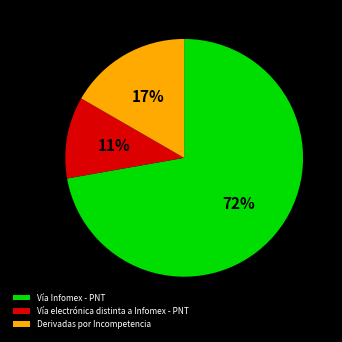

To the nearest percent, what portion does Vía electrónica distinta a Infomex - PNT represent?

11%